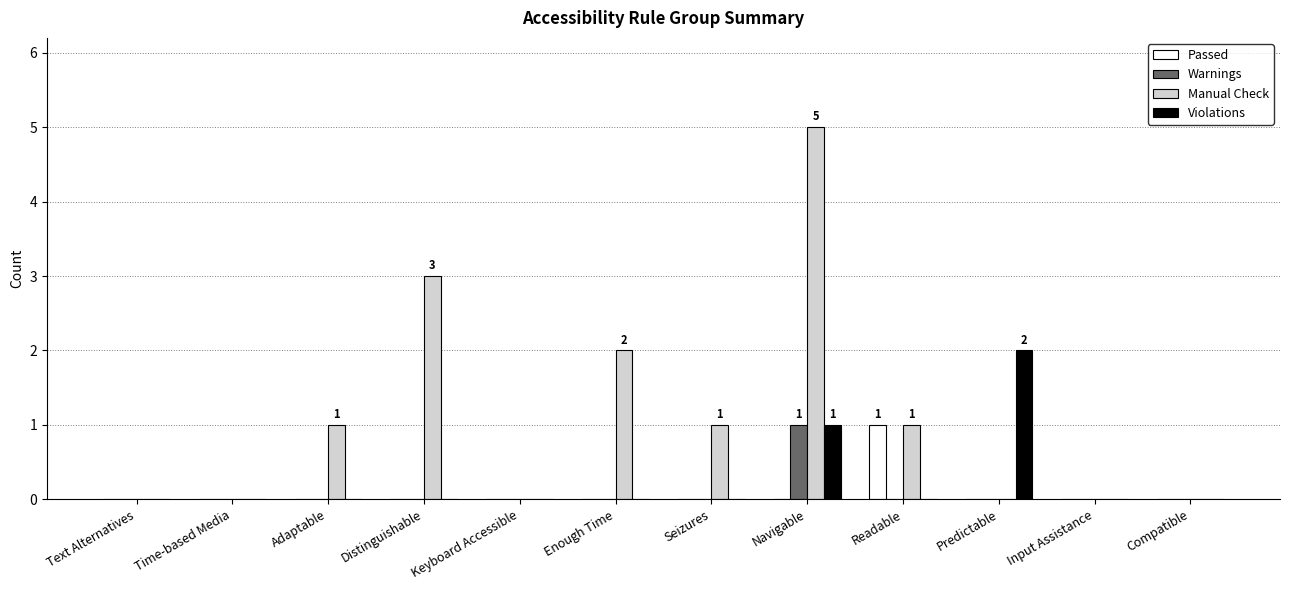

Which category has the highest value in the Violations series?

Predictable